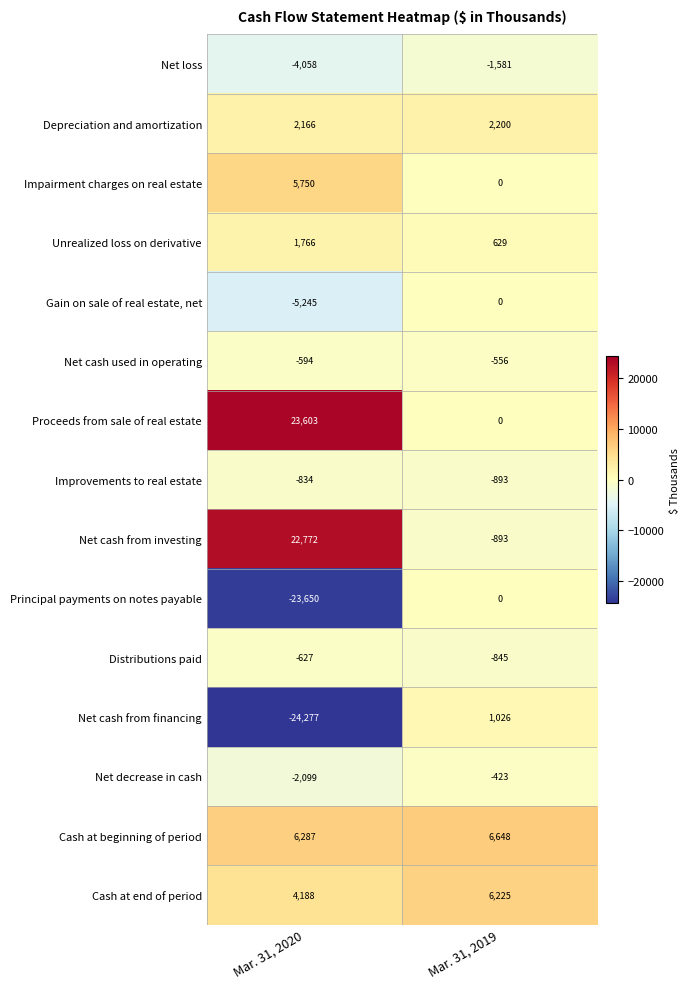

How many series are shown in this chart?

15